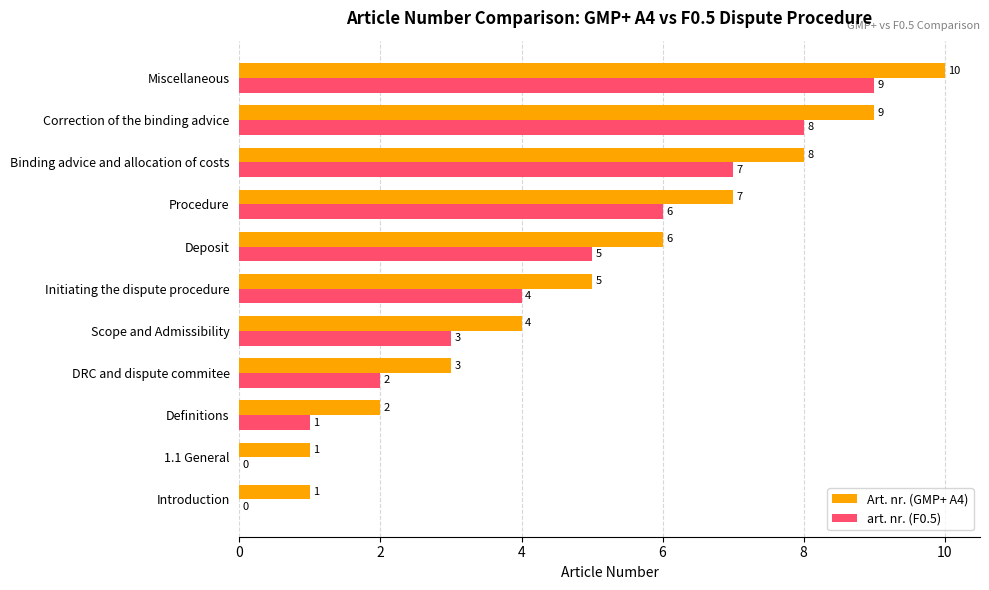

What is the sum of all art. nr. (F0.5) values?

45